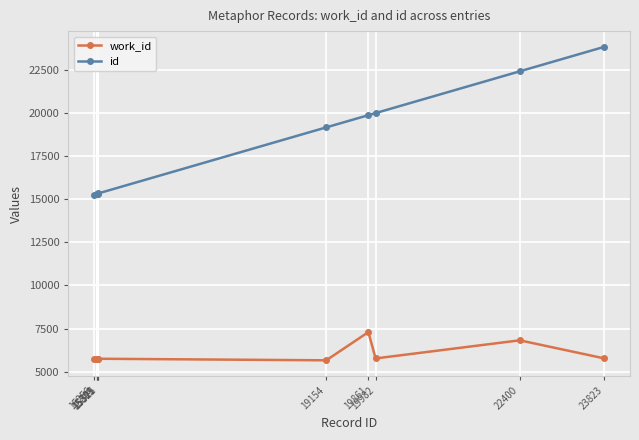

Which series has the largest range (max minus min)?

id